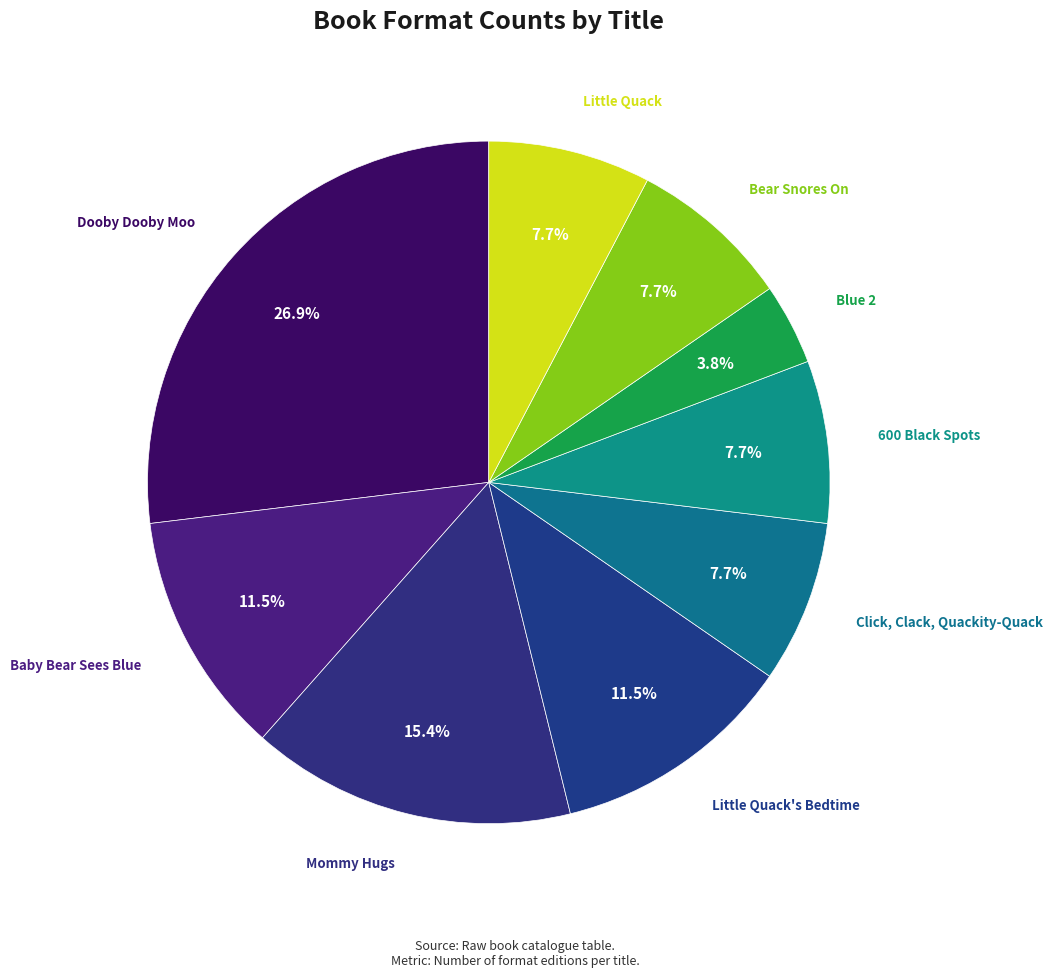

How many slices are in this pie chart?

9